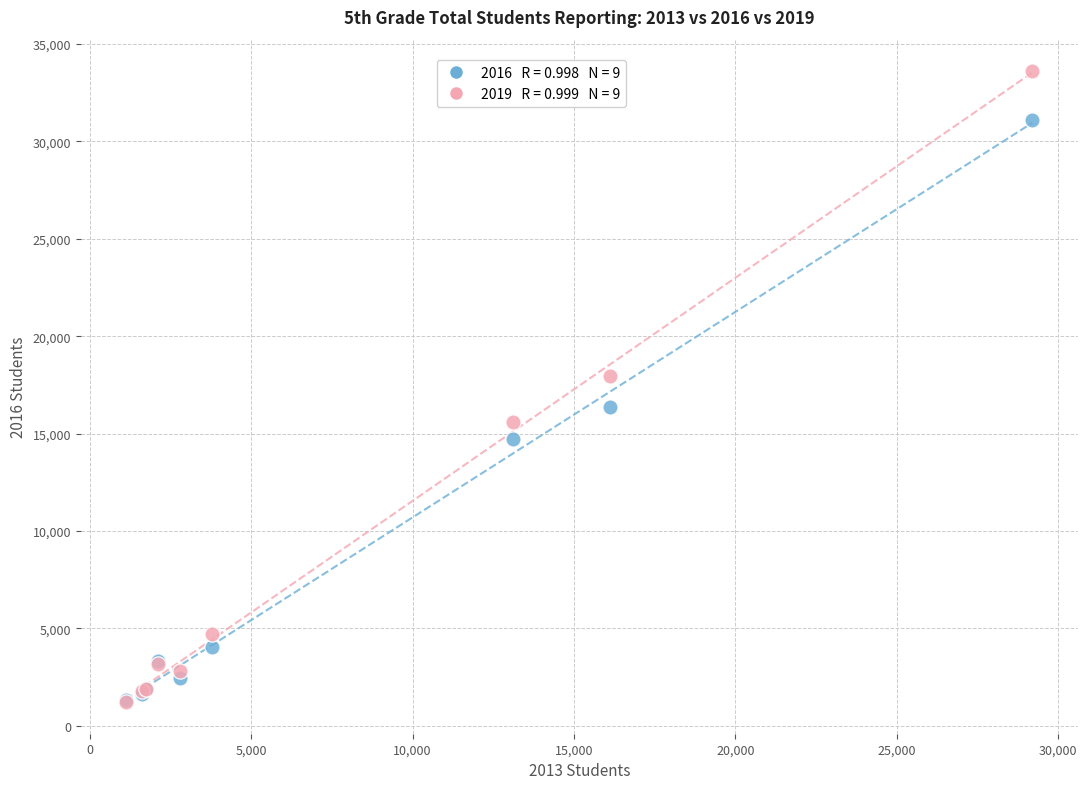

Across all series, what Y value is closest to 17409?

17984